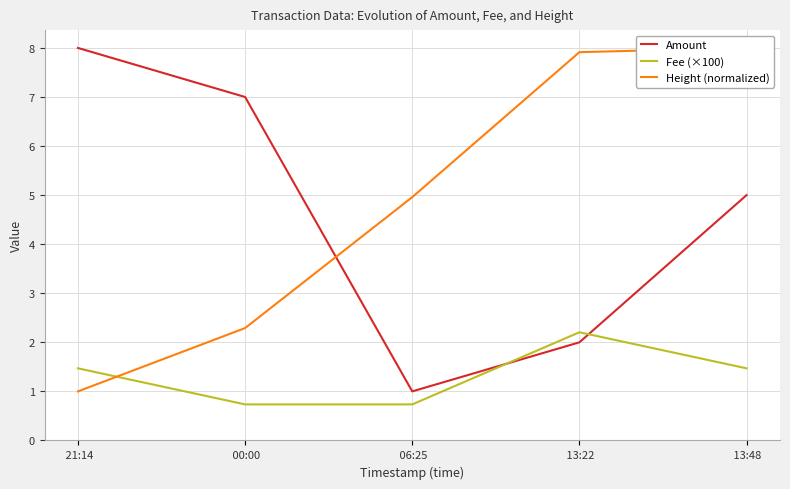

What is the label of the 2nd point from the left?

 00:00